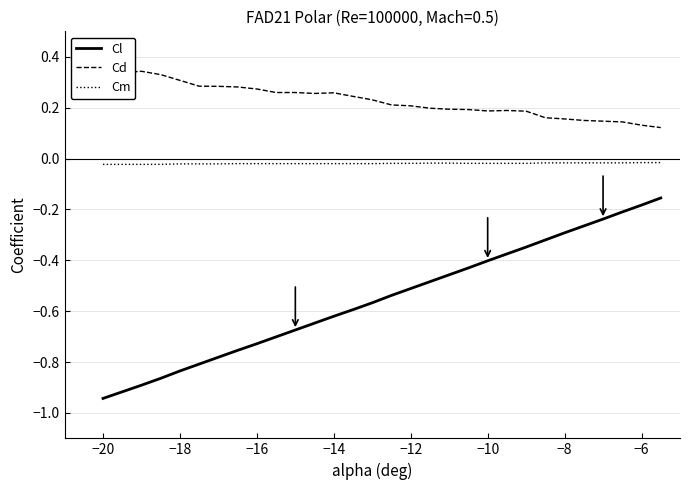

Which series has the largest total across all categories?

Cd